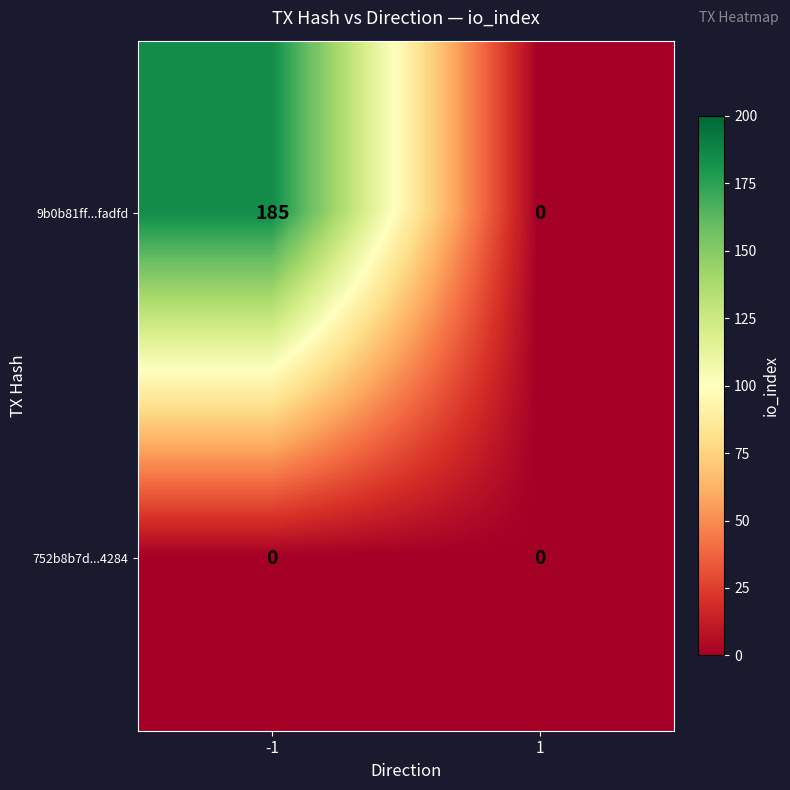

Is it true that 9b0b81ff...fadfd equals -65 at 1?

False